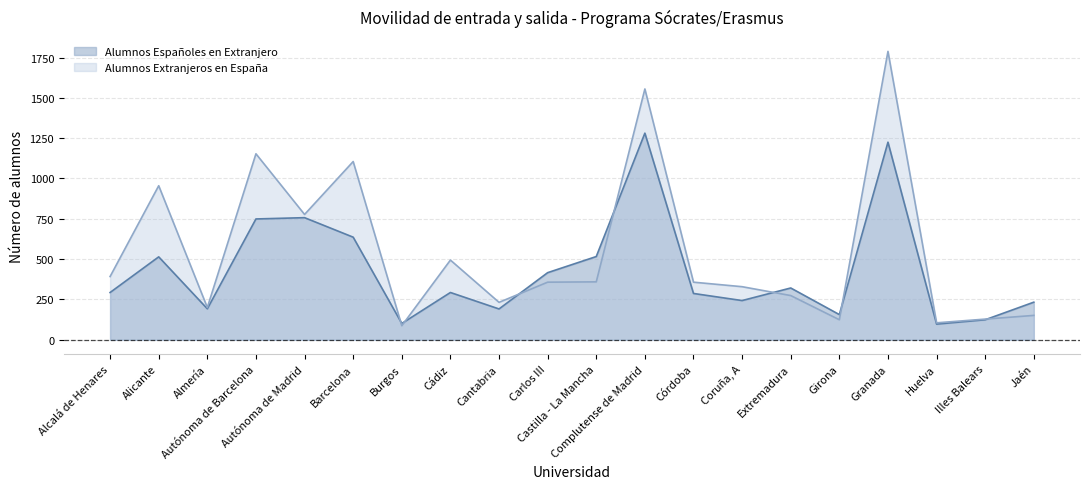

Which category has the lowest value across all series?

Burgos